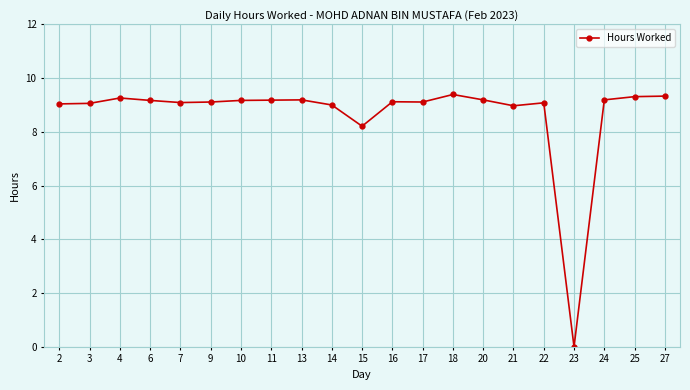

What is the ratio of the value at 2 to the value at 20?

1.0